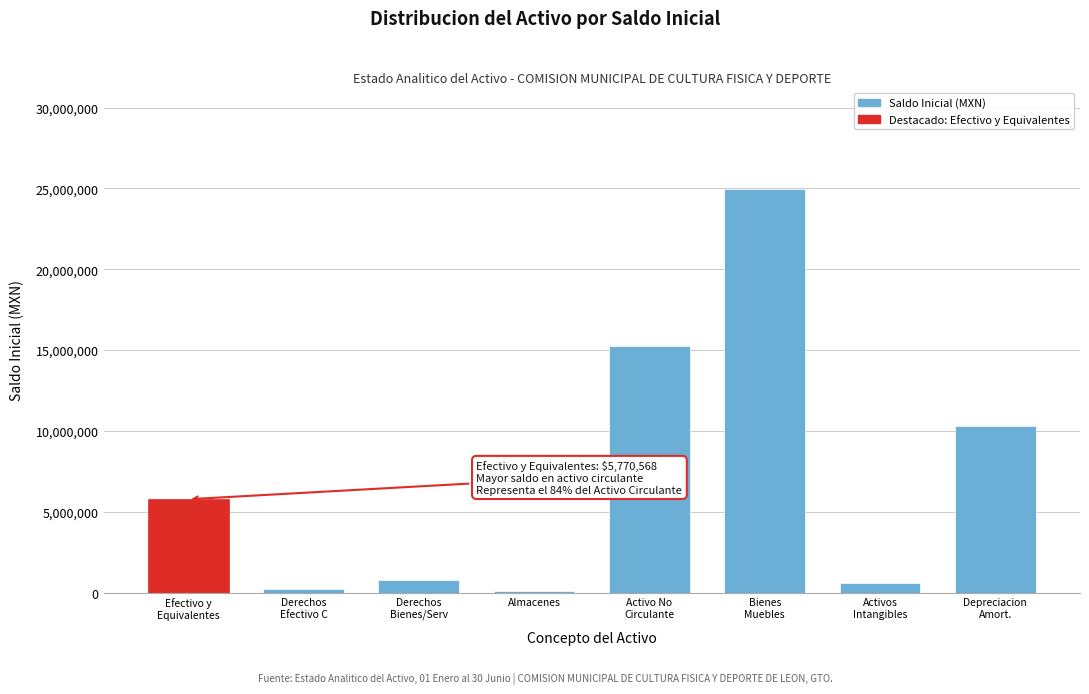

What is the average value?

7244744.3